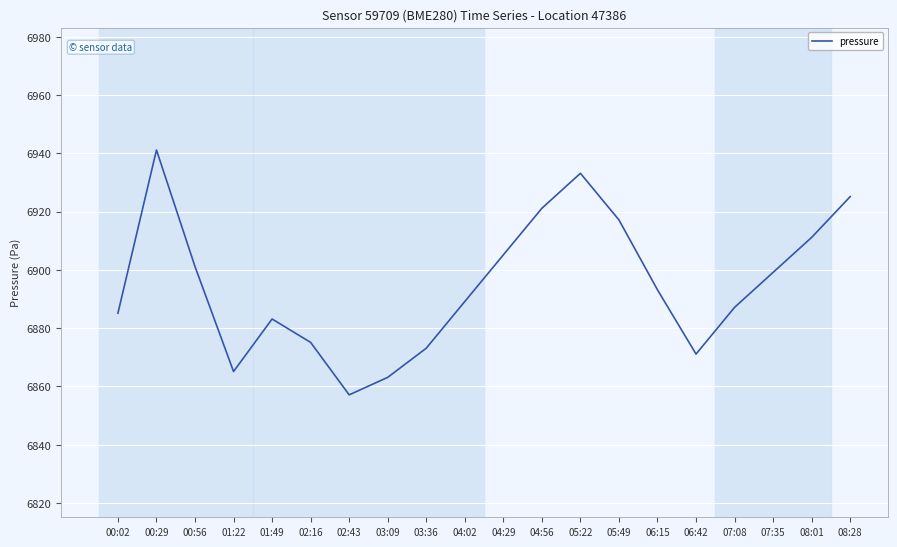

How many lines are shown in the chart?

1